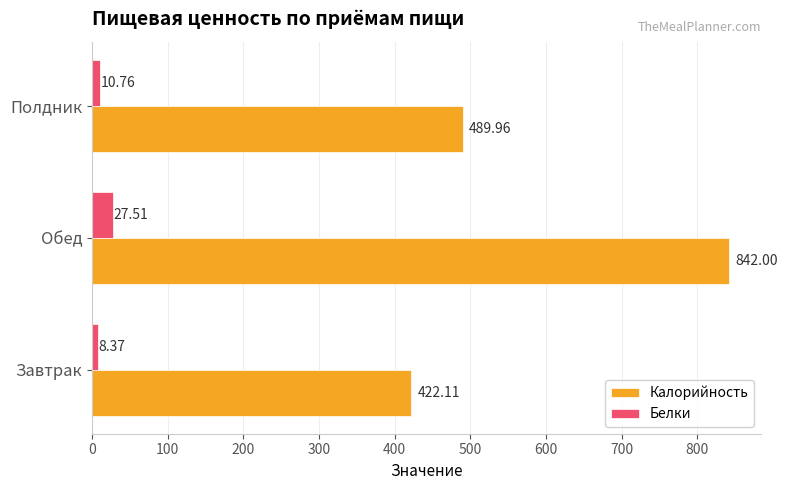

What is the total value across all series at Завтрак?

430.5